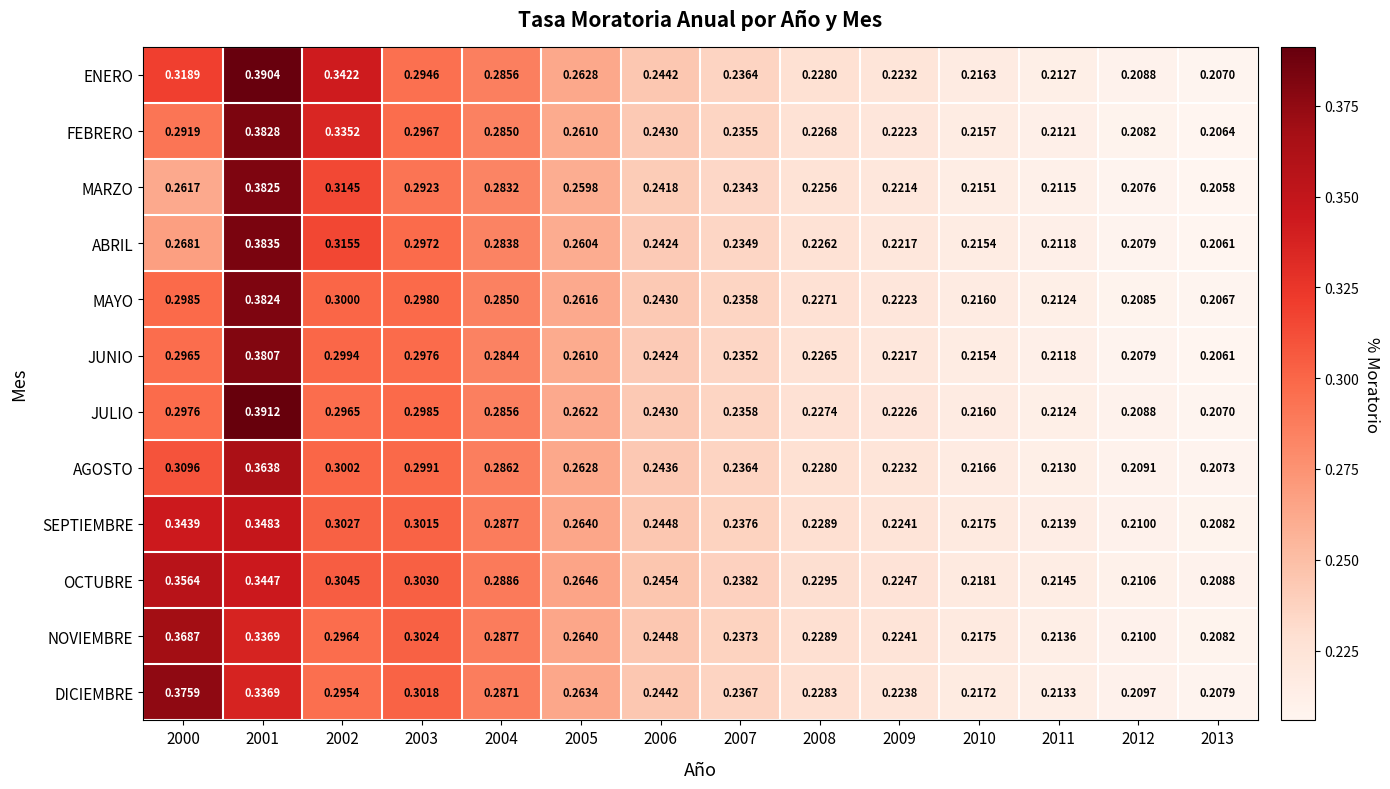

Which series changed the most between 2006 and 2009?

ENERO